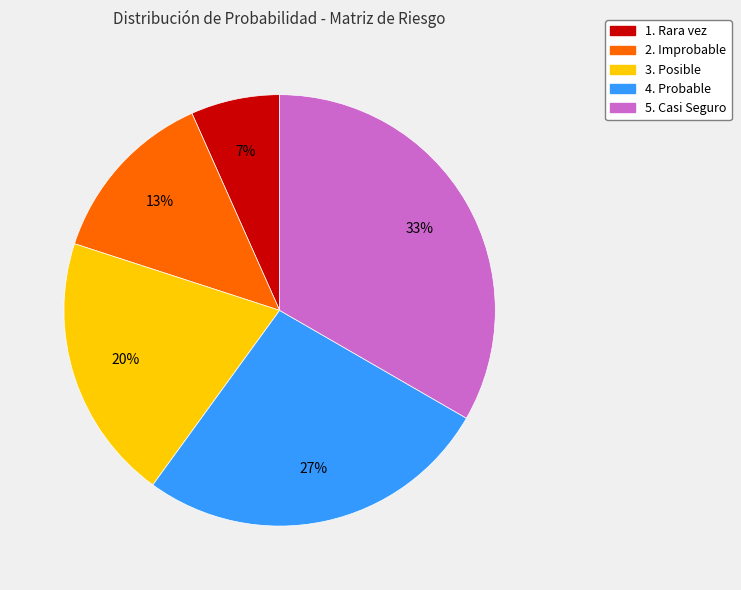

To the nearest percent, what portion does 3. Posible represent?

20%